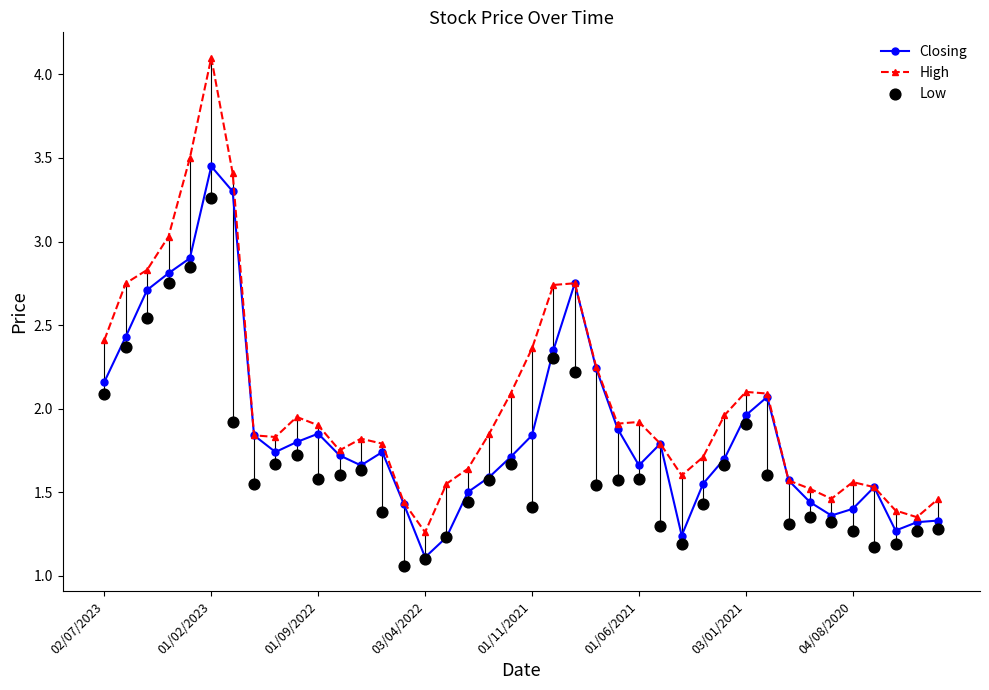

At how many categories does at least one series exceed 1?

40